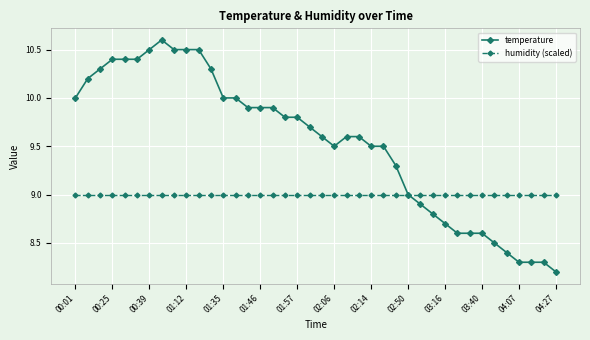

Which series has the largest range (max minus min)?

temperature